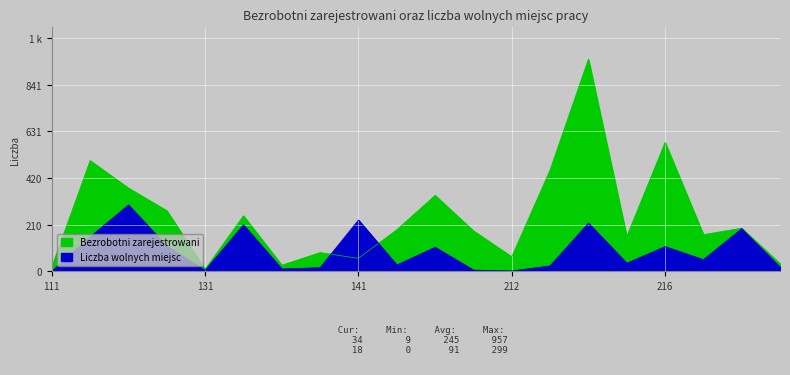

Reading left to right, extract all data points from this chart.

Bezrobotni zarejestrowani: 111=19	112=499	121=375	122=273	131=9	132=250	133=27	134=84	141=58	142=187	143=342	211=182	212=65	213=457	214=957	215=156	216=581	221=165	222=194	223=34
Liczba wolnych miejsc: 111=0	112=155	121=299	122=113	131=4	132=209	133=10	134=16	141=231	142=28	143=108	211=5	212=1	213=24	214=217	215=36	216=111	221=52	222=192	223=18